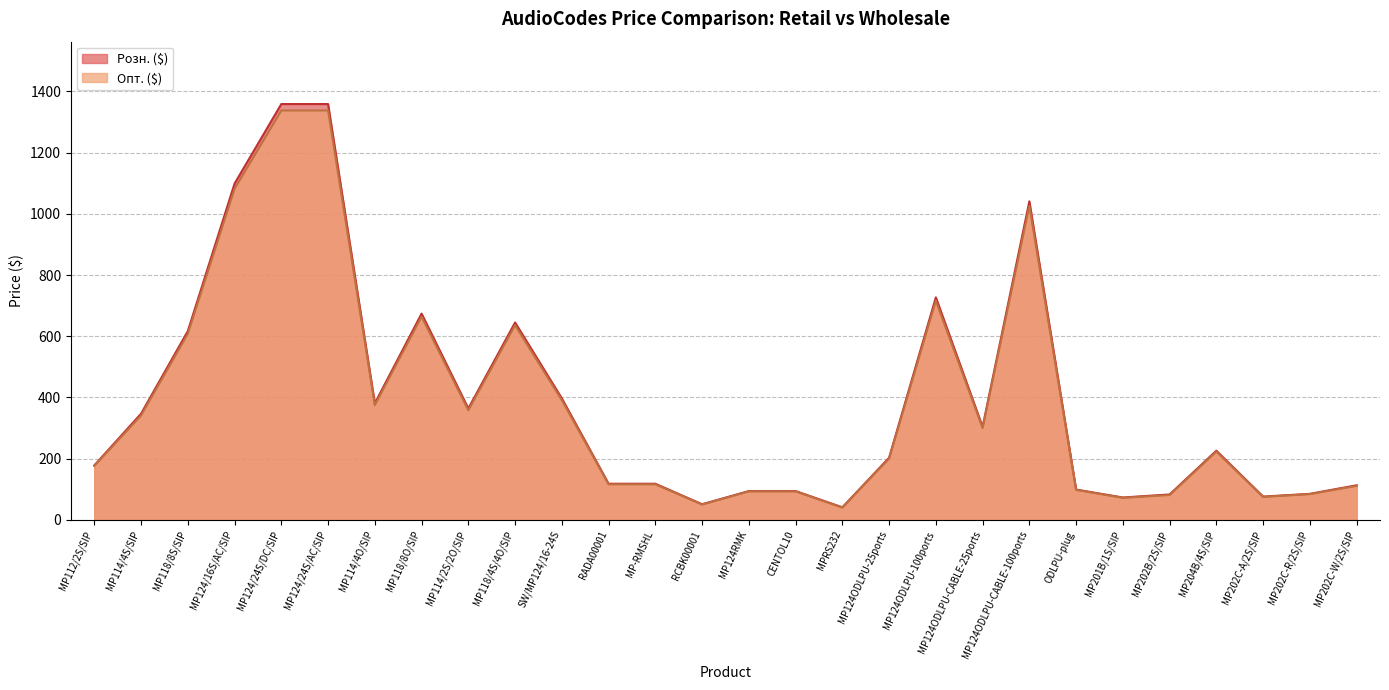

At which category is the sum across all series the highest?

MP124/24S/DC/SIP